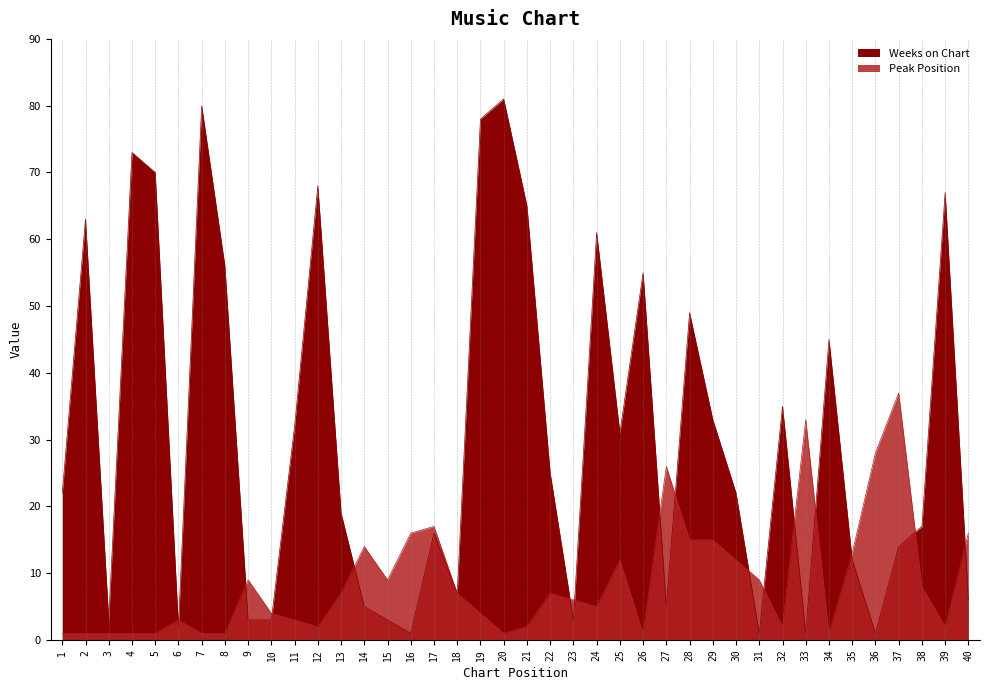

Between 2 and 1, which is larger?

2